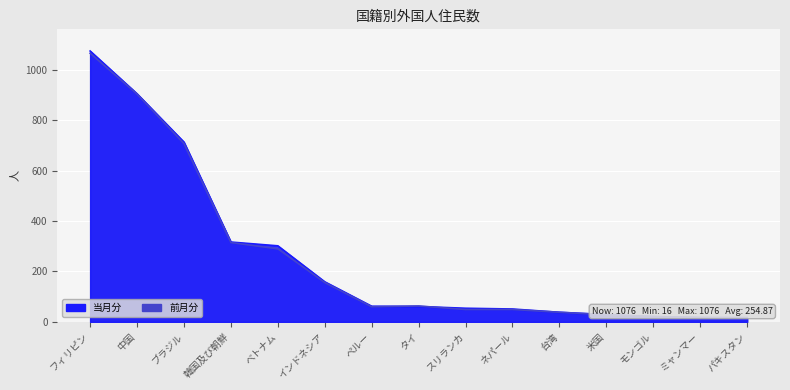

What is the total value across all series at 台湾?

76